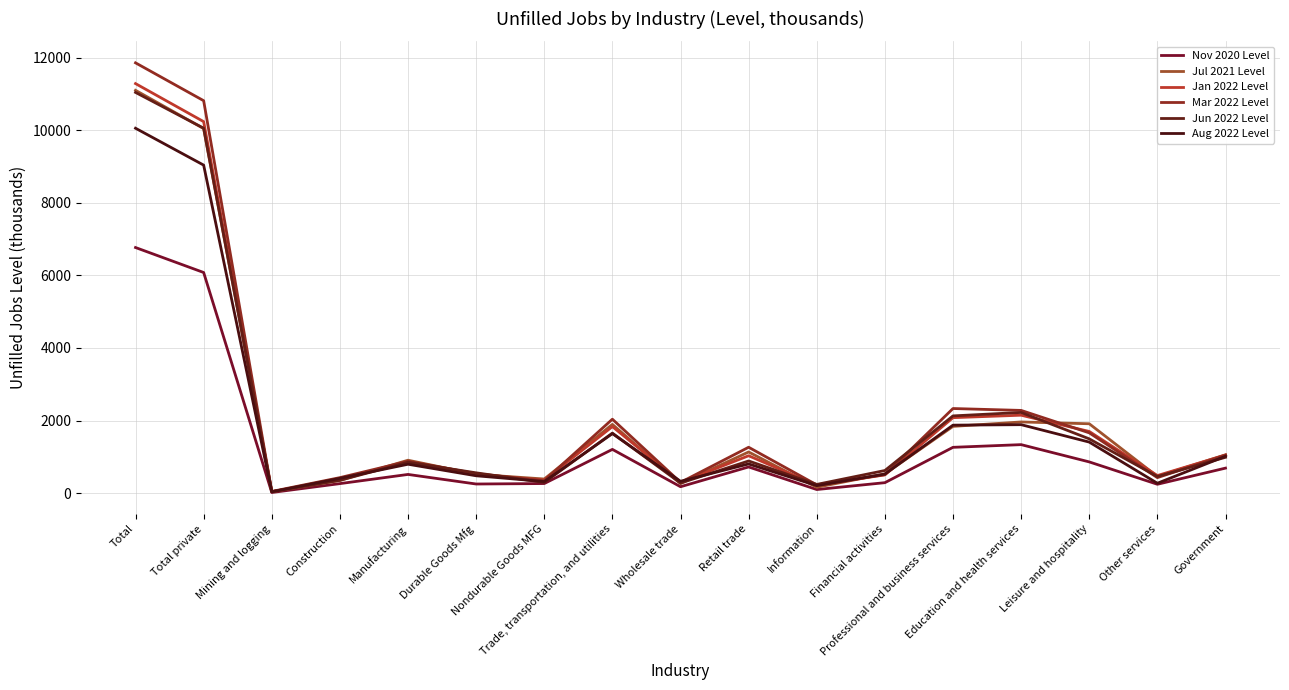

The Mar 2022 Level series shows 226 at Information. True or false?

True